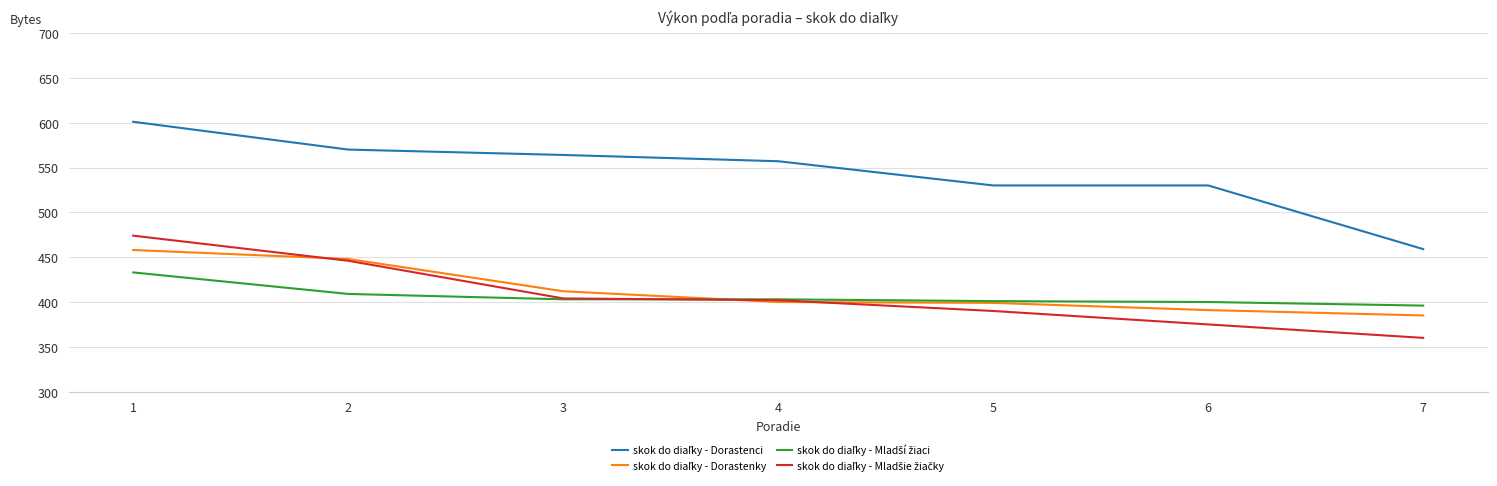

How many lines are shown in the chart?

4